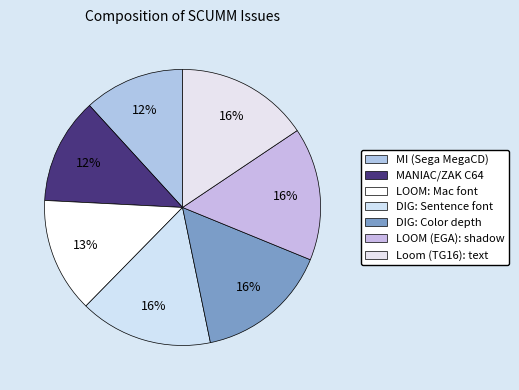

True or false: LOOM (EGA): shadow accounts for 16% of the total.

True